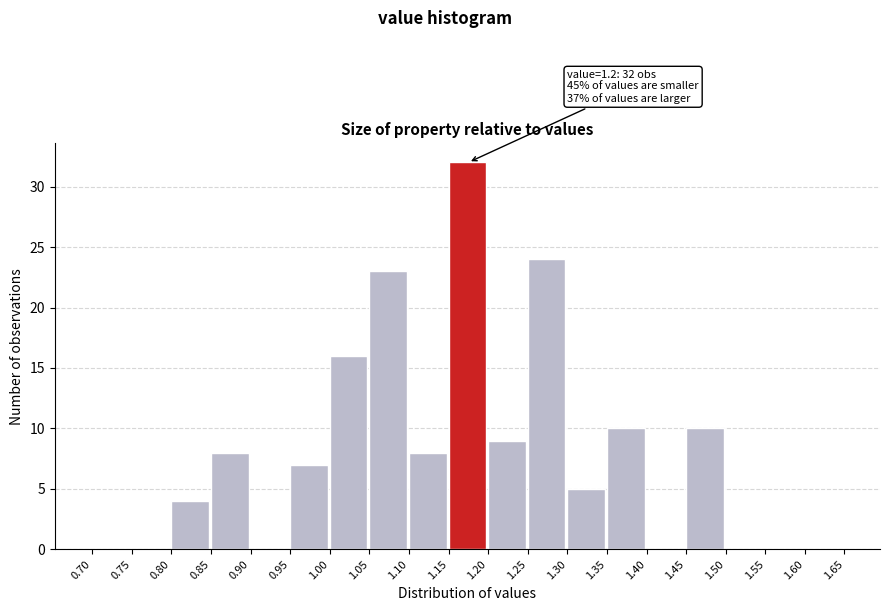

Over which range of the x-axis is the bar tallest?

1.15 to 1.20